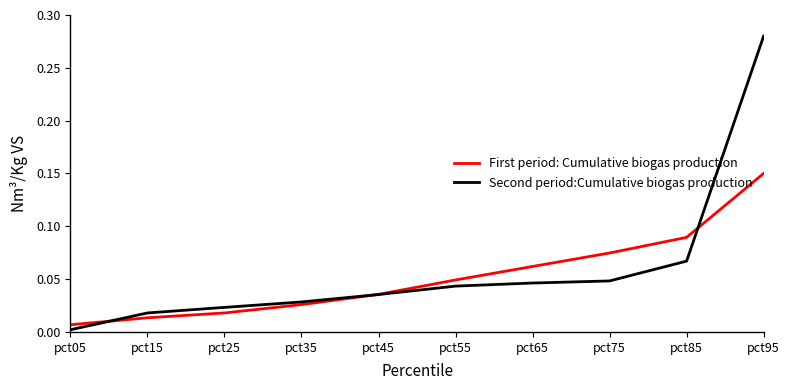

Is it true that First period: Cumulative biogas production equals 0.0 at pct15?

True